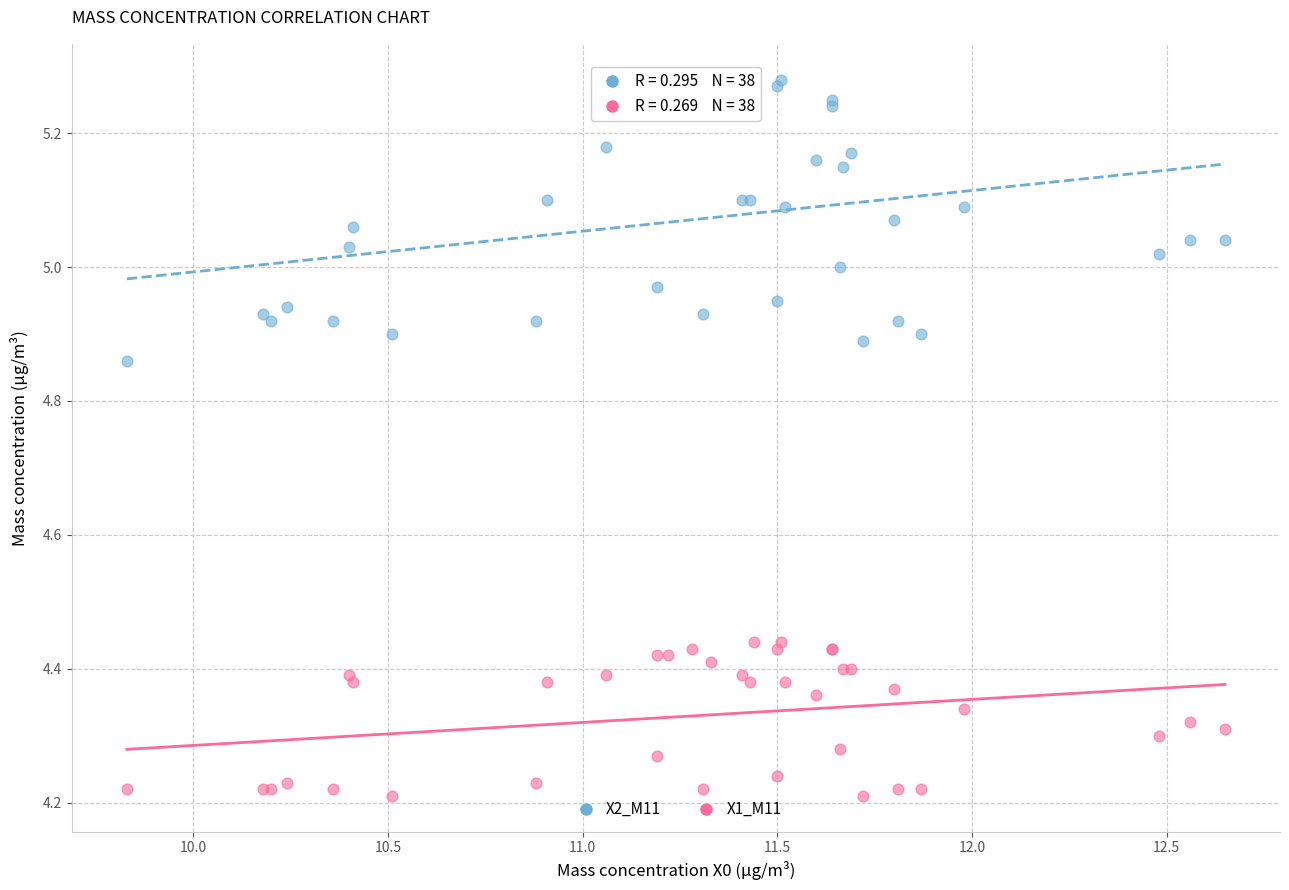

Which series contains the highest Y value?

X2_M11